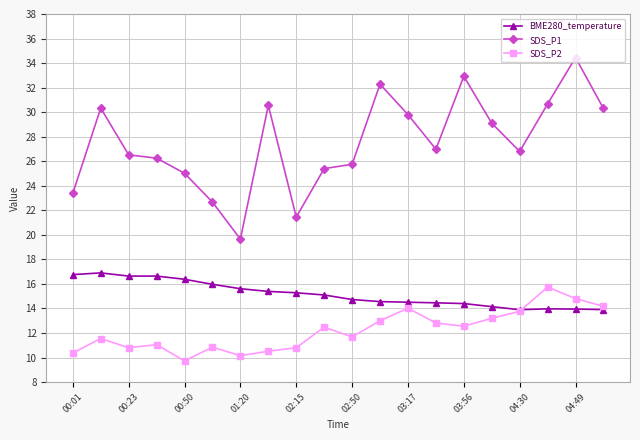

How many series are shown in this chart?

3